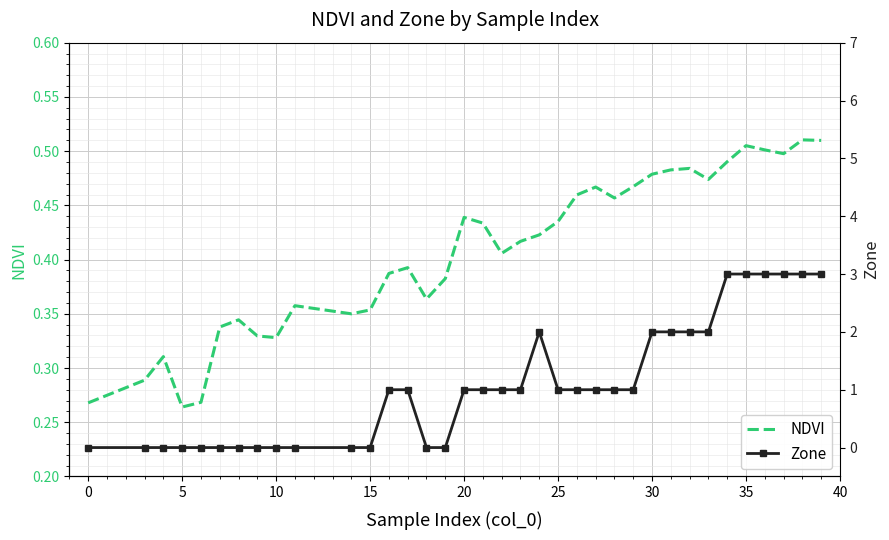

List the series in order of their overall mean, lowest first.

NDVI, Zone